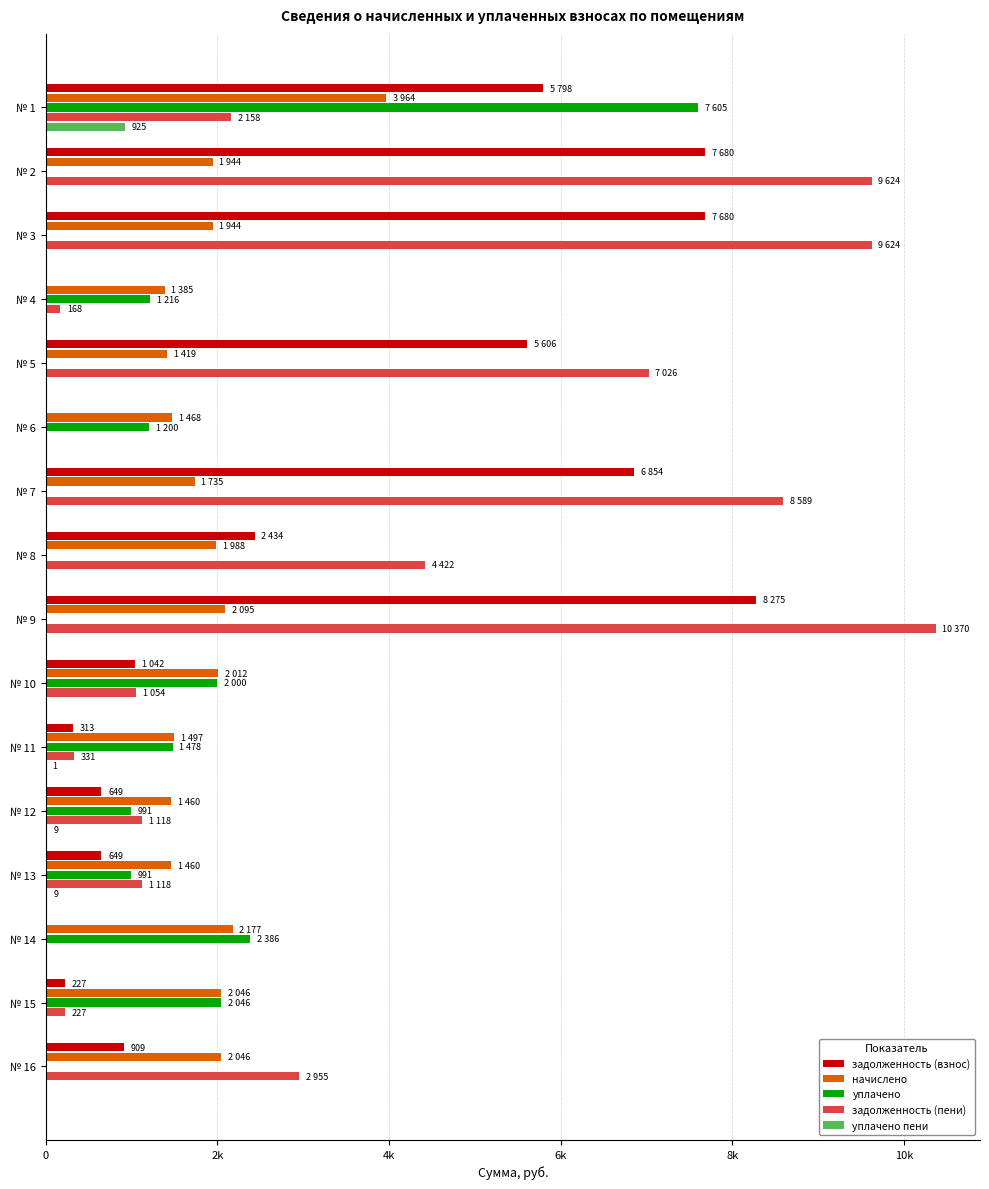

Rank the series by their maximum value, from lowest to highest.

уплачено пени, начислено, уплачено, задолженность (взнос), задолженность (пени)